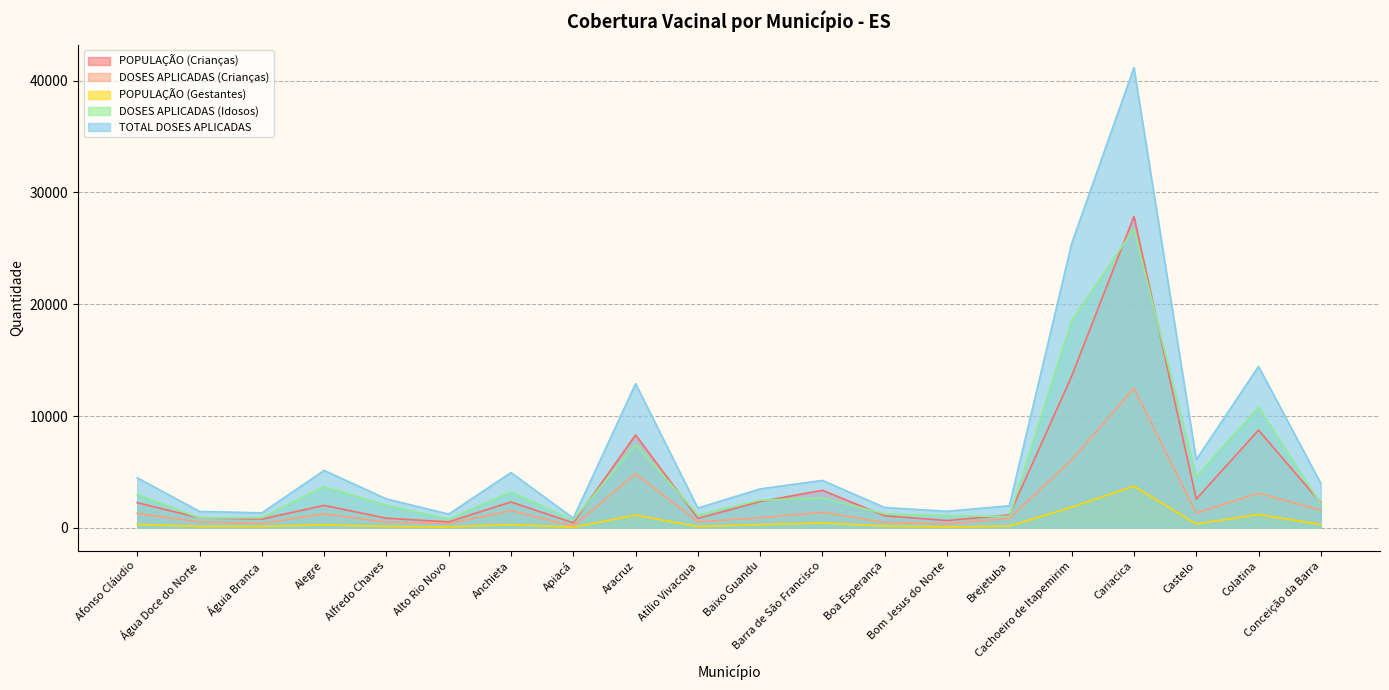

Rank the categories by DOSES APLICADAS (Idosos) value from highest to lowest.

Cariacica, Cachoeiro de Itapemirim, Colatina, Aracruz, Castelo, Alegre, Anchieta, Afonso Cláudio, Barra de São Francisco, Baixo Guandu, Conceição da Barra, Alfredo Chaves, Boa Esperança, Atílio Vivacqua, Bom Jesus do Norte, Brejetuba, Águia Branca, Água Doce do Norte, Alto Rio Novo, Apiacá